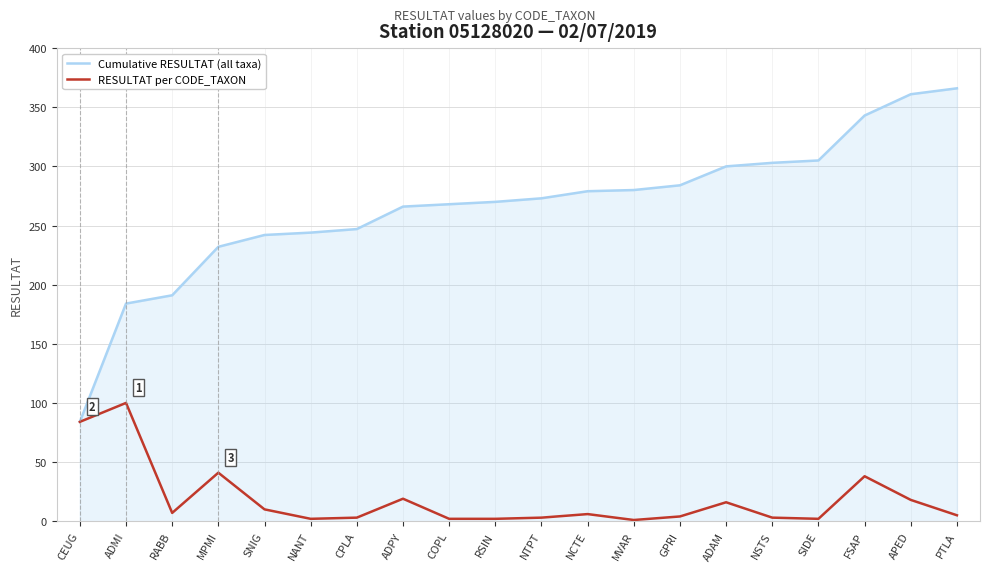

Rank the series by their average value, from lowest to highest.

RESULTAT per CODE_TAXON, Cumulative RESULTAT (all taxa)